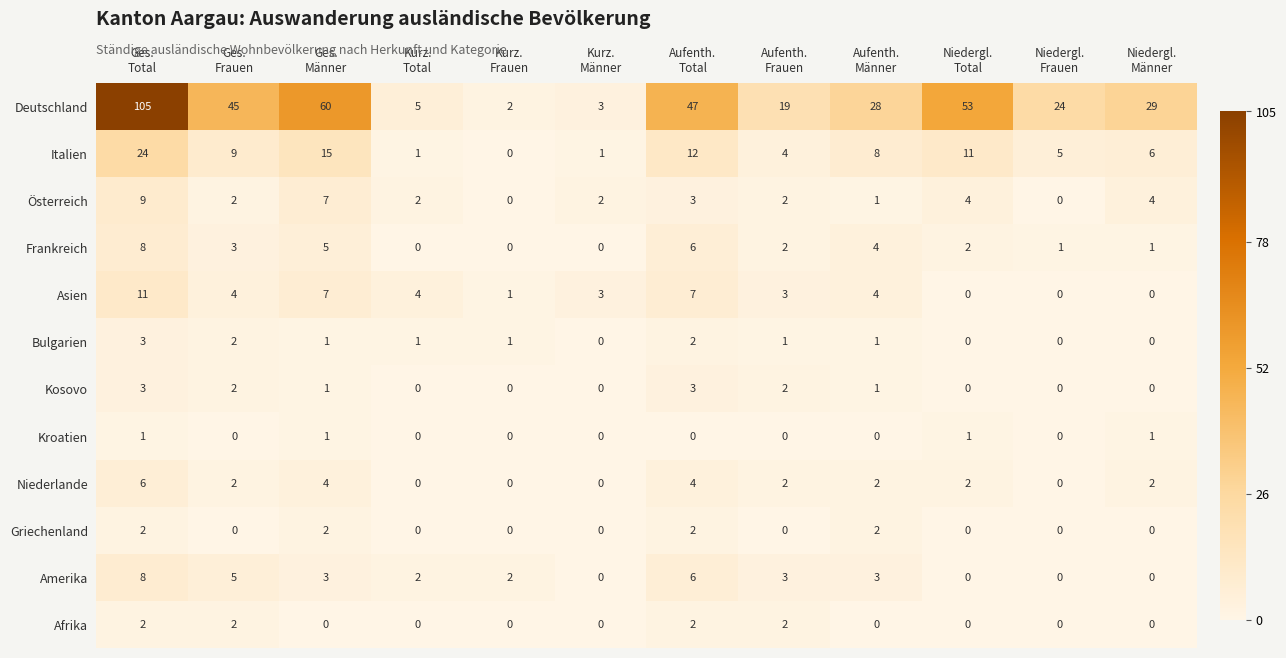

Which series changed the most between Ges.
Total and Niedergl.
Total?

Deutschland